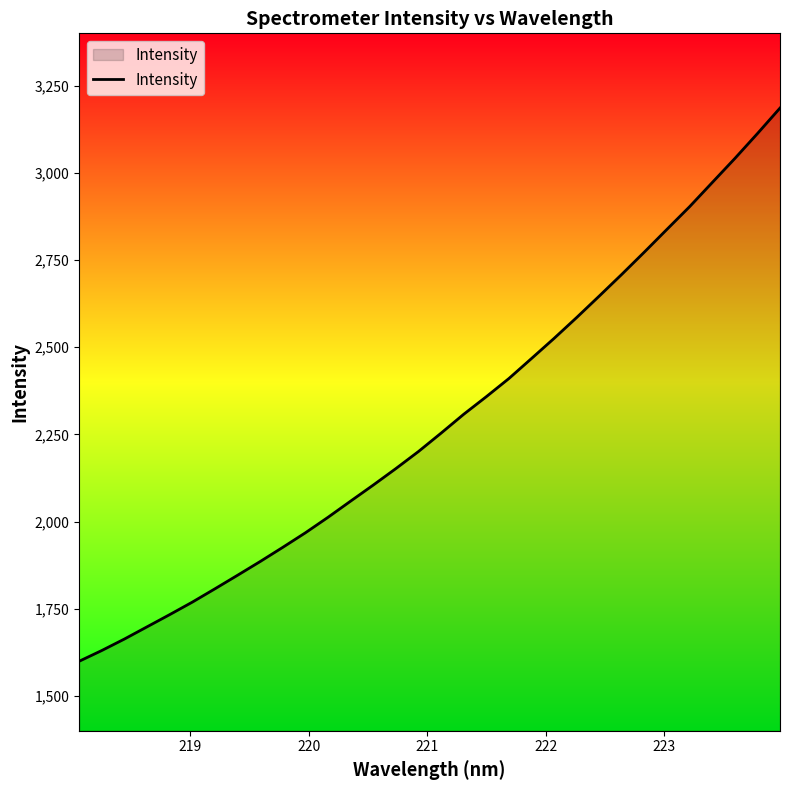

How many lines are shown in the chart?

1